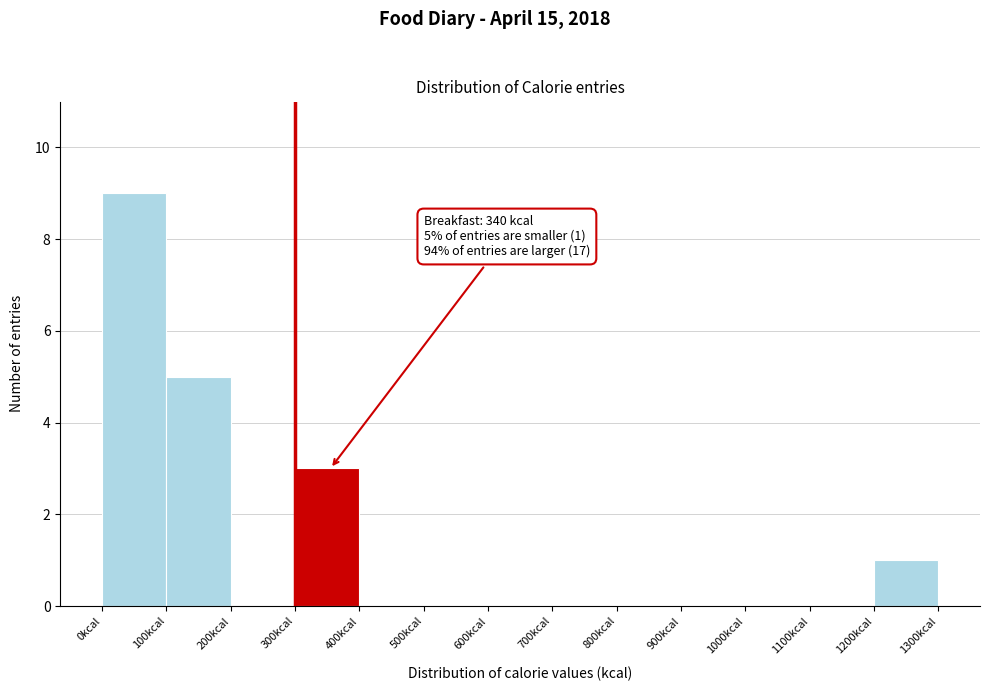

Which range on the x-axis has the tallest bar?

0 to 100